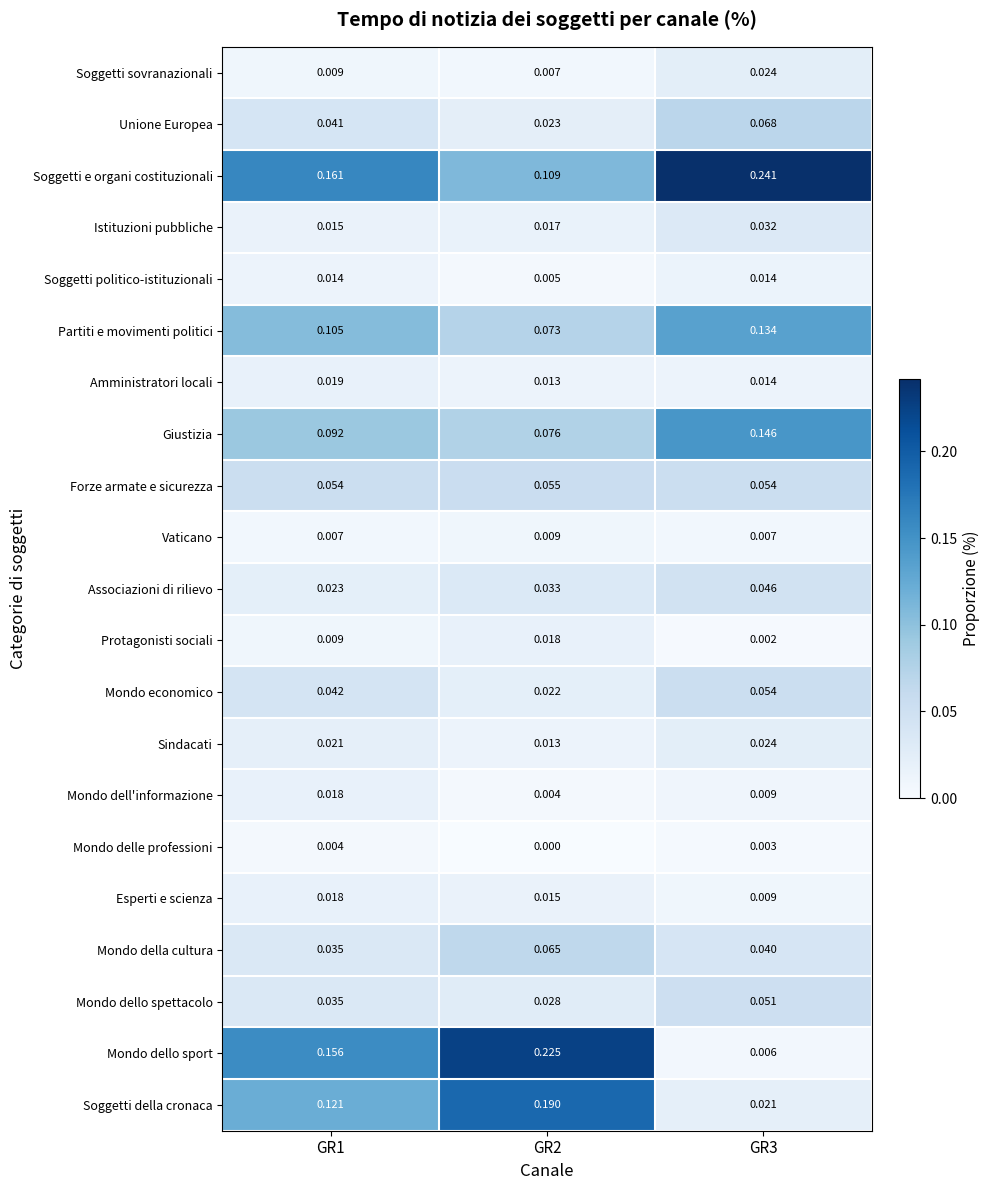

Which series has the largest total across all categories?

Soggetti e organi costituzionali